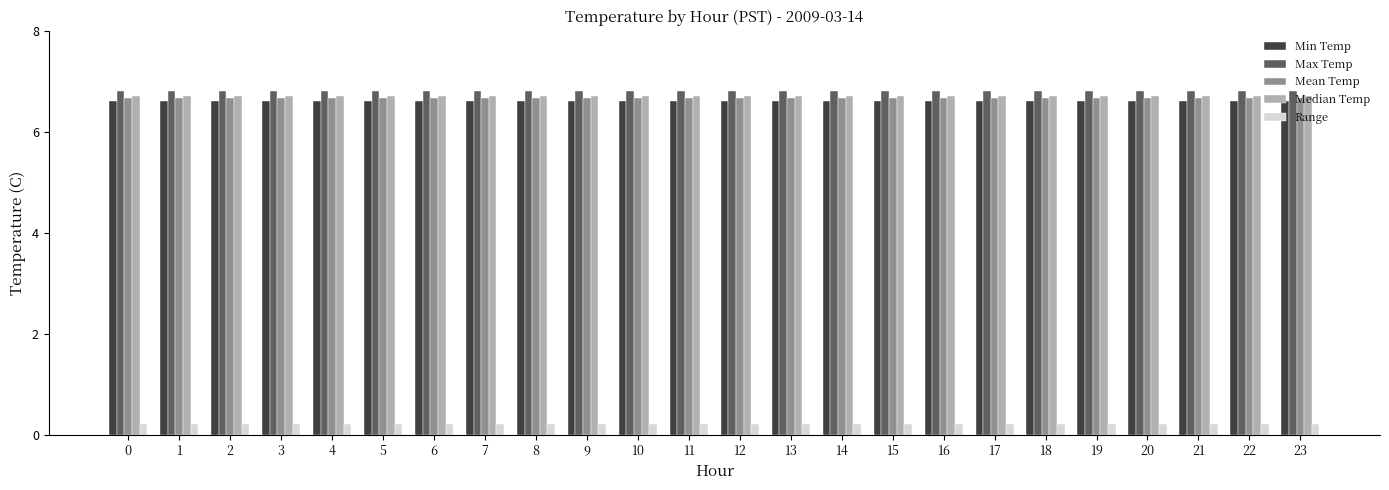

Which series has the largest total across all categories?

Max Temp